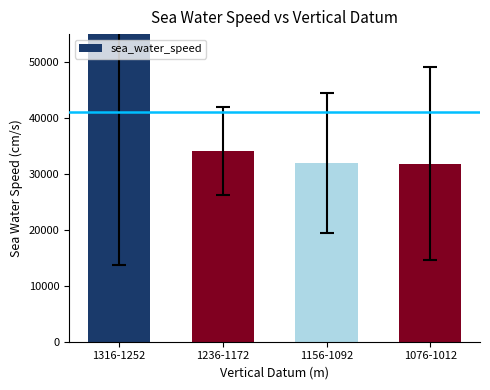

Are the bars grouped side by side (vs. stacked)?

No